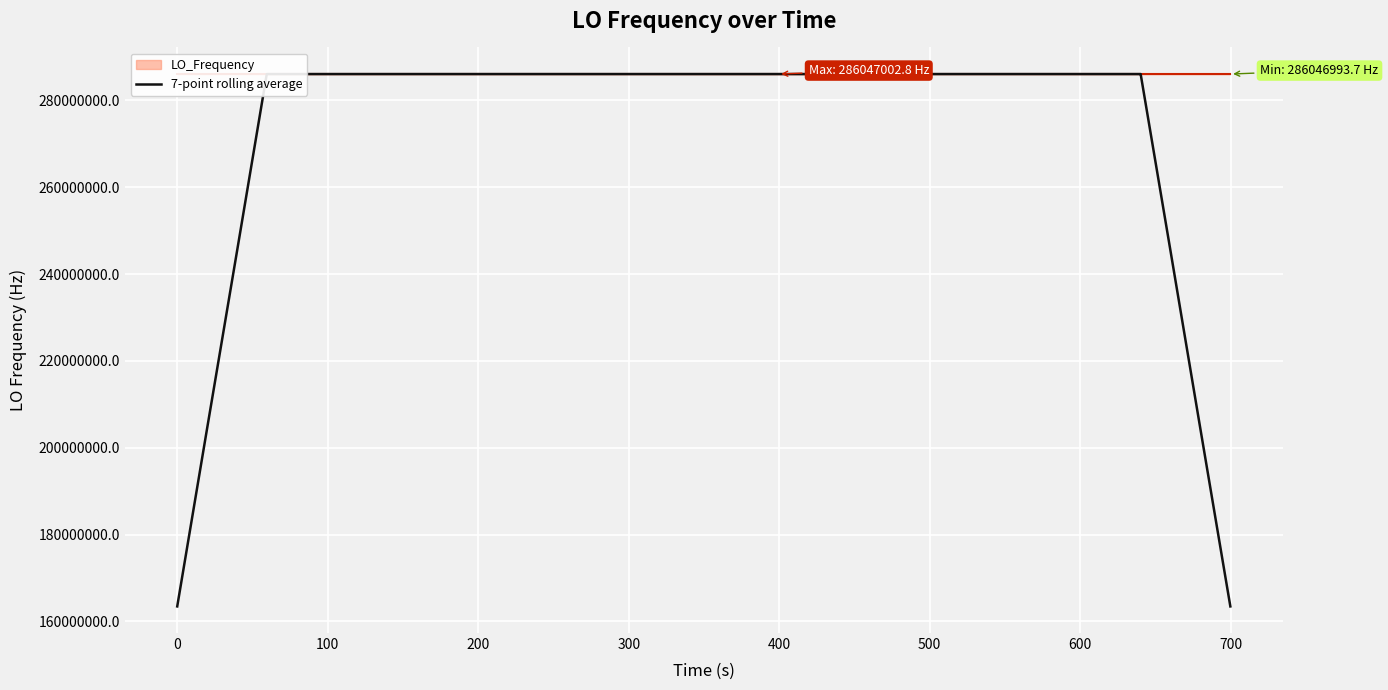

Does the chart display data point markers on the line(s)?

No